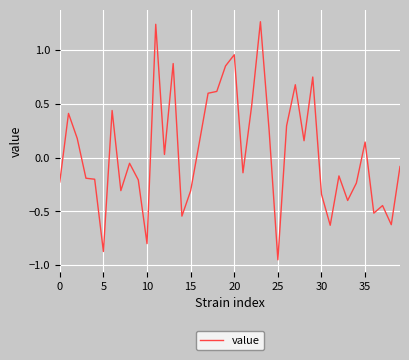

What is the difference between the maximum and second lowest values?

2.1